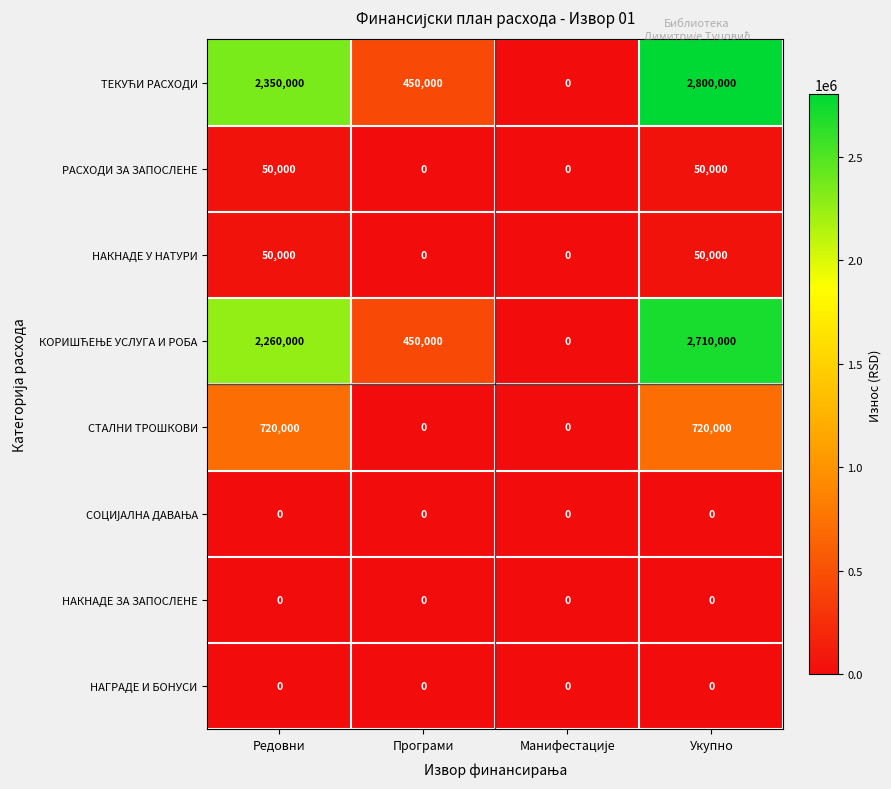

What is the difference between the highest and lowest values at Редовни?

2350000